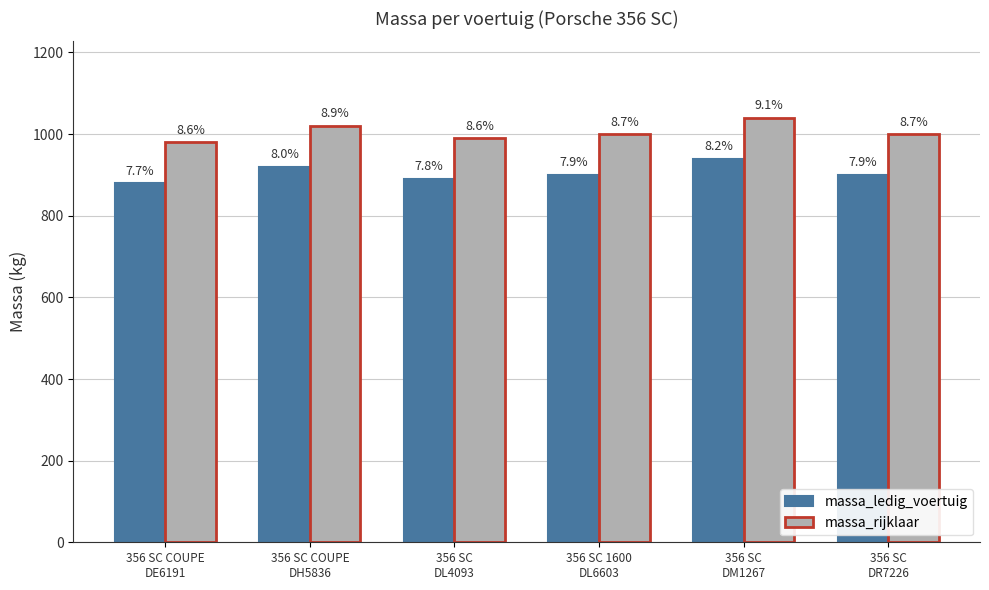

What are all the series names shown in the legend?

massa_ledig_voertuig, massa_rijklaar